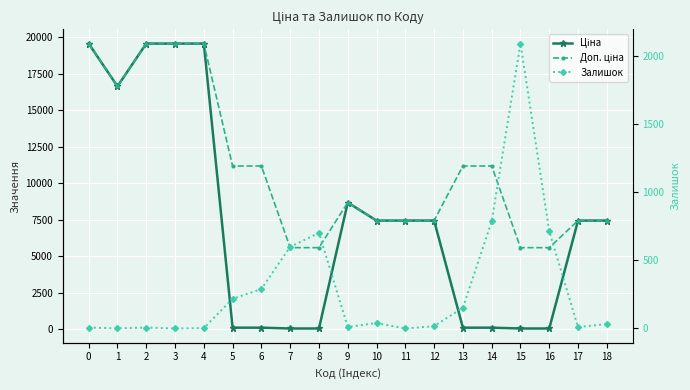

The Доп. ціна series shows 19564.9 at 2. True or false?

True